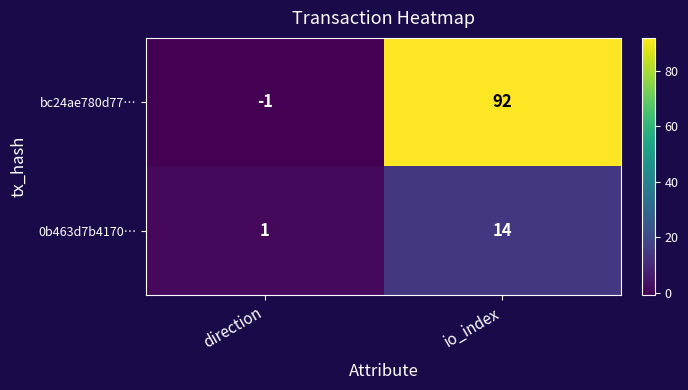

Reading left to right, list all the values displayed in this chart.

bc24ae780d77…: -1	92
0b463d7b4170…: 1	14